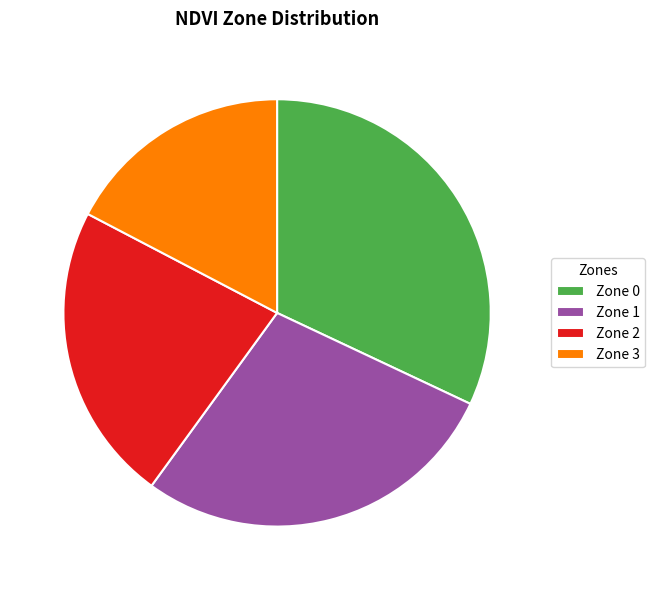

To the nearest percent, what is the difference between the Zone 0 and Zone 2 slice percentages?

9%